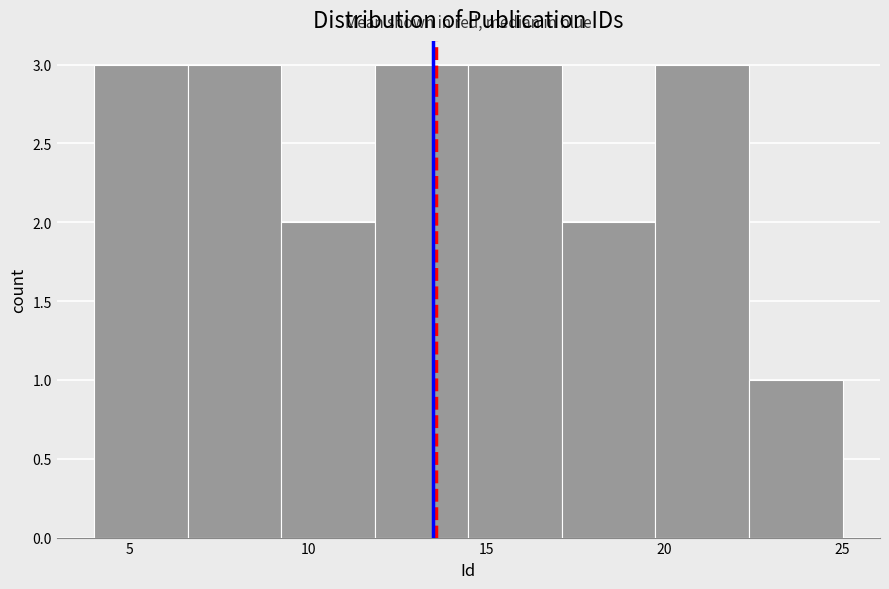

Reading left to right, list every bar in this chart as the range it spans on the x-axis followed by its height. Neither the bar edges nor the heights are printed on the chart, so give them approximately, as read against the axes.

4.0 to 6.5: 3
6.5 to 9.5: 3
9.5 to 12.0: 2
12.0 to 14.5: 3
14.5 to 17.0: 3
17.0 to 20.0: 2
20.0 to 22.5: 3
22.5 to 25.0: 1